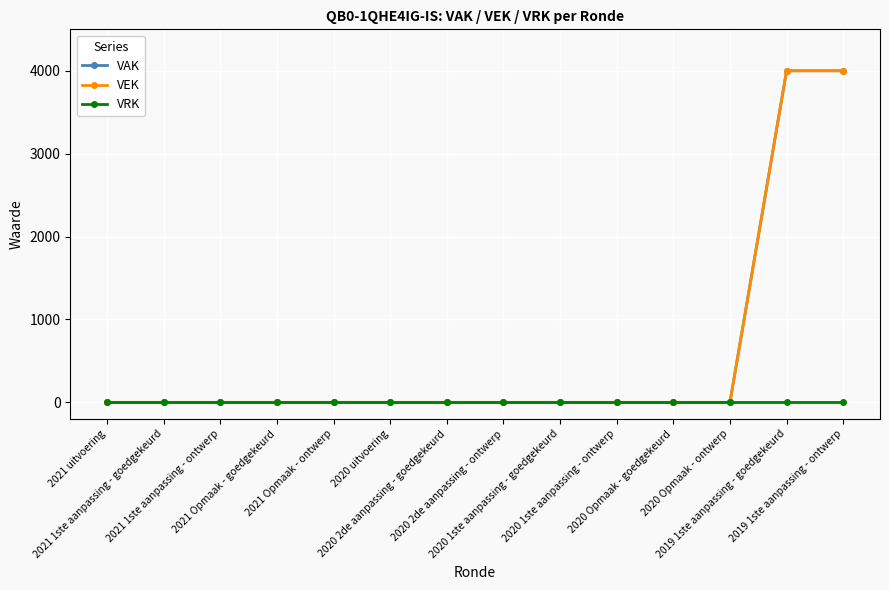

Does the chart have visible grid lines?

Yes